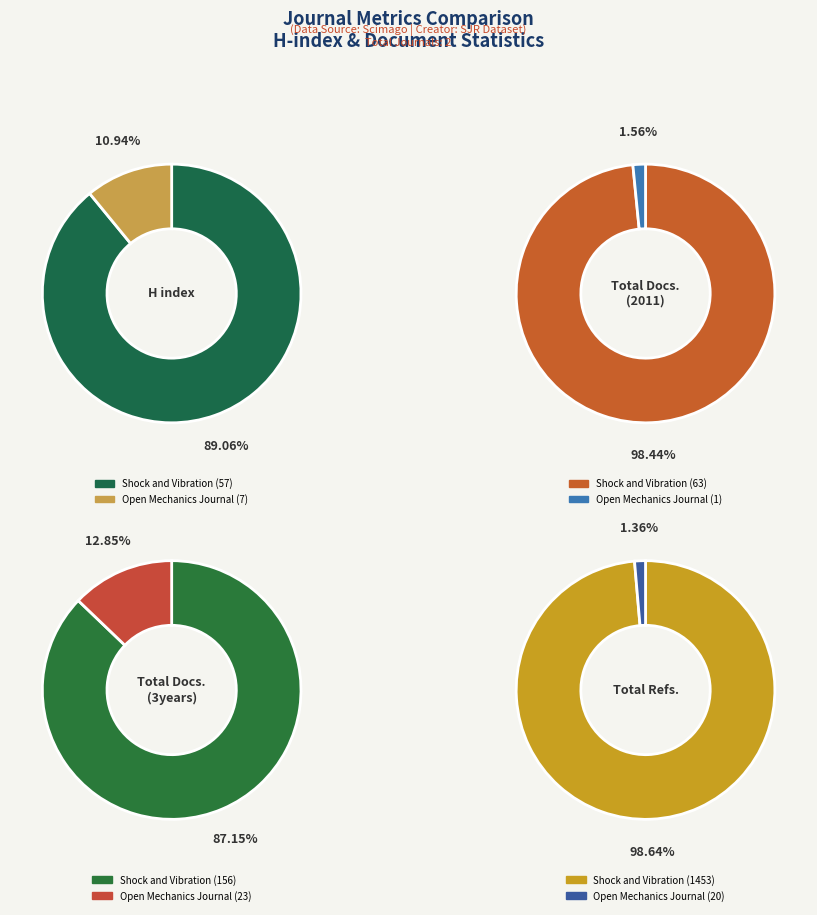

What is the majority slice?

Shock and Vibration